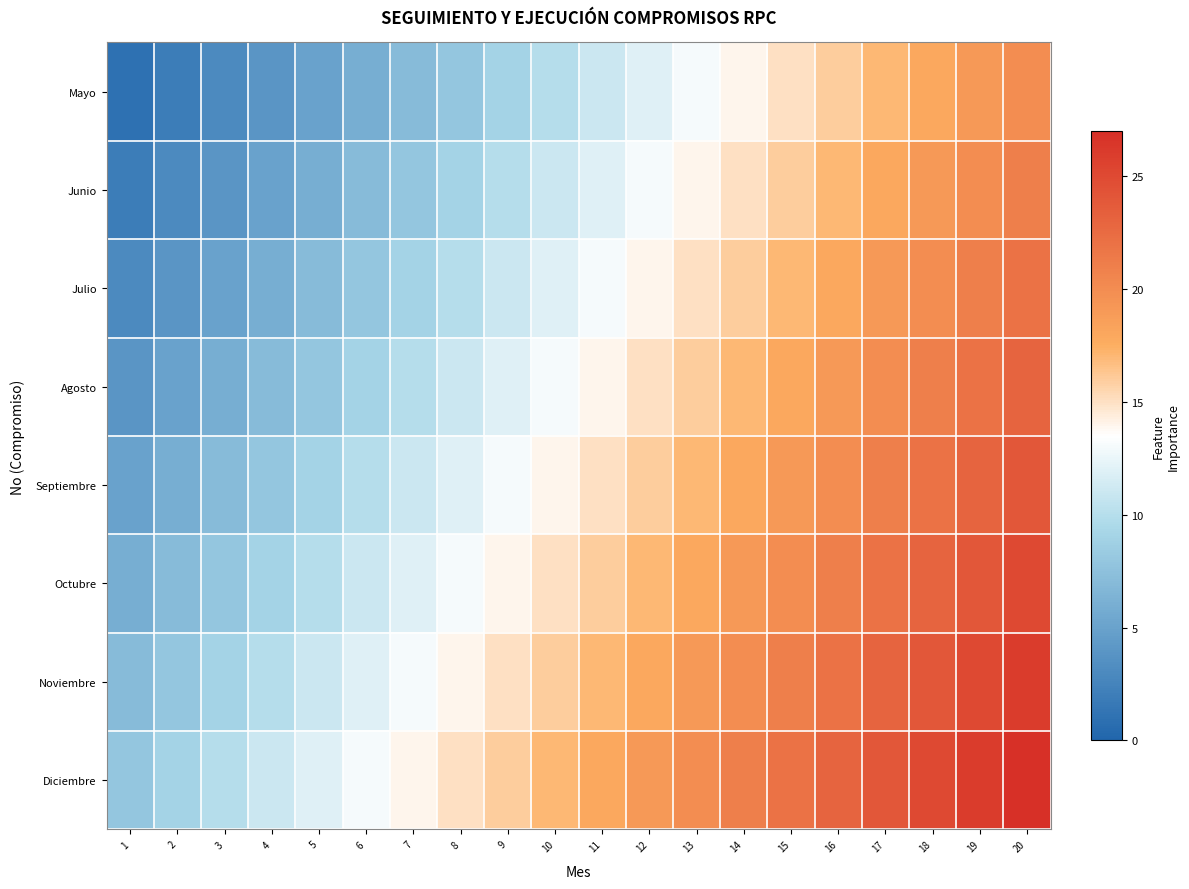

Which series has the largest total across all categories?

Diciembre